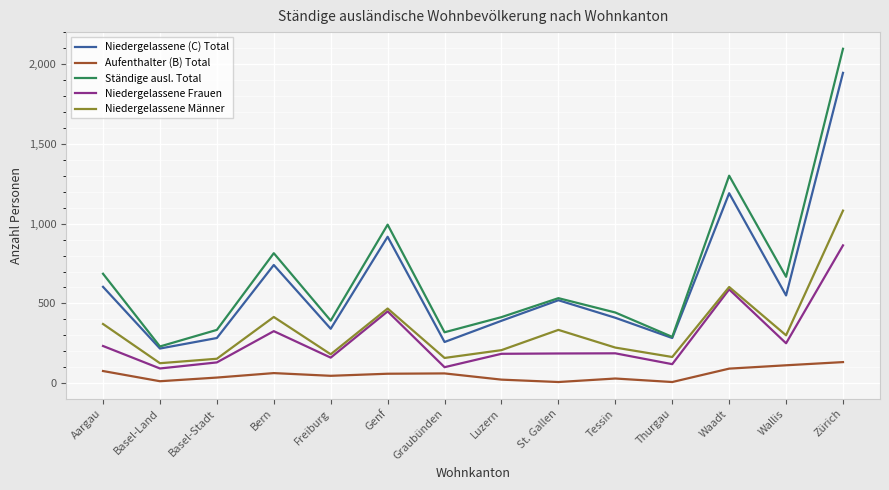

At which label does Ständige ausl. Total reach its peak?

Zürich